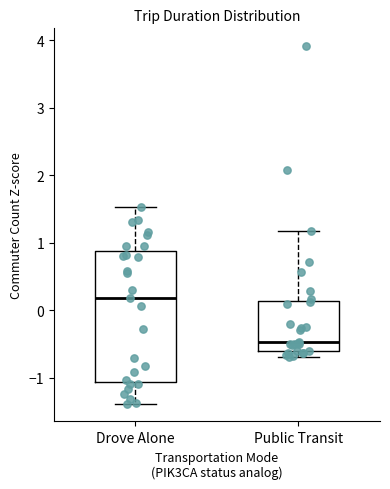

Which box is the tallest, from its lower edge to its upper edge?

Drove Alone